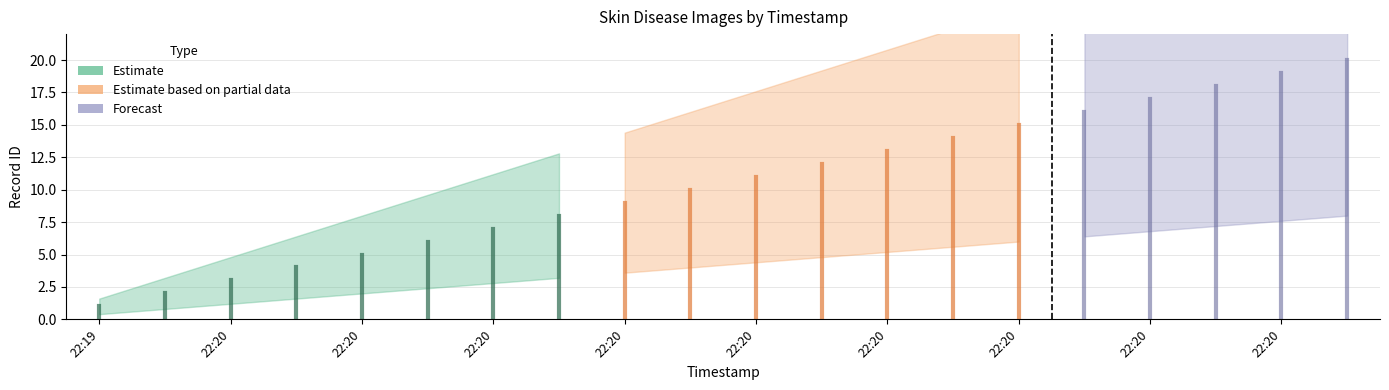

True or false: the data has more than 2 interior local peaks.

False